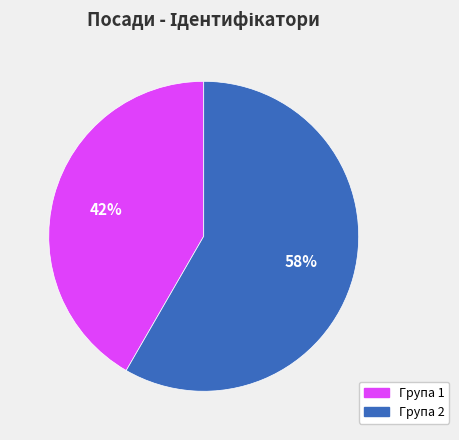

Is there a majority slice in this chart?

Yes